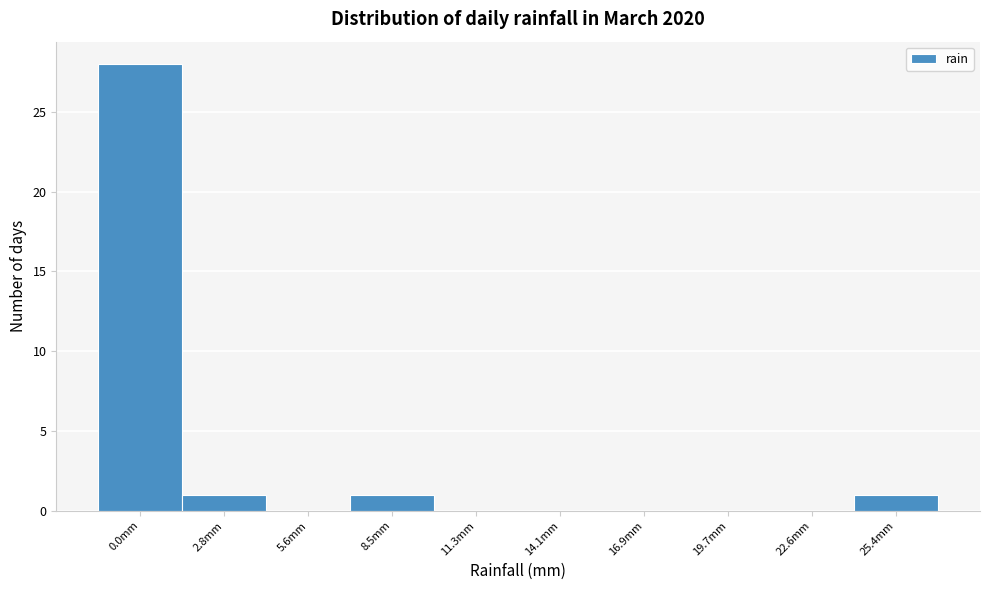

Reading left to right, what are all the values shown in this chart?

0.0mm=28	2.8mm=1	5.6mm=0	8.5mm=1	11.3mm=0	14.1mm=0	16.9mm=0	19.7mm=0	22.6mm=0	25.4mm=1